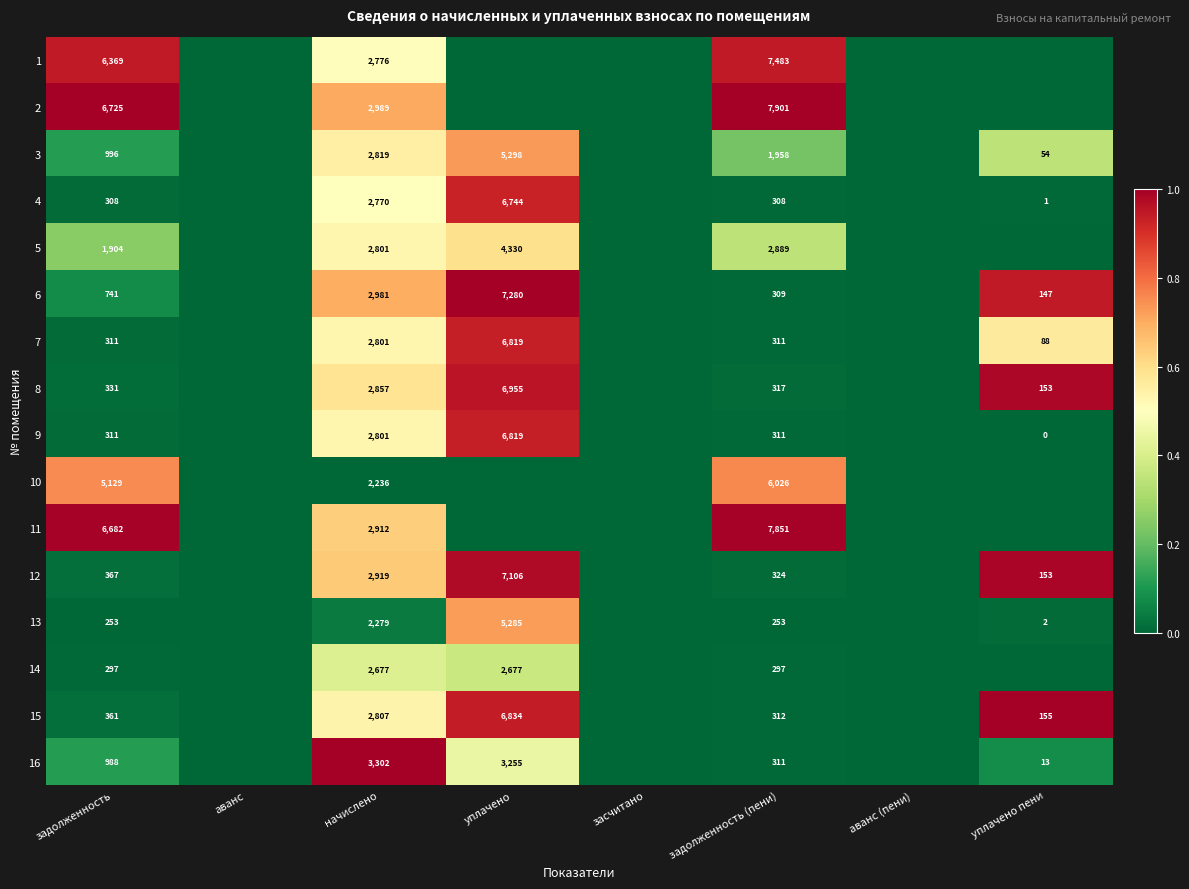

What is the sum of the 5 values at задолженность and уплачено?

6234